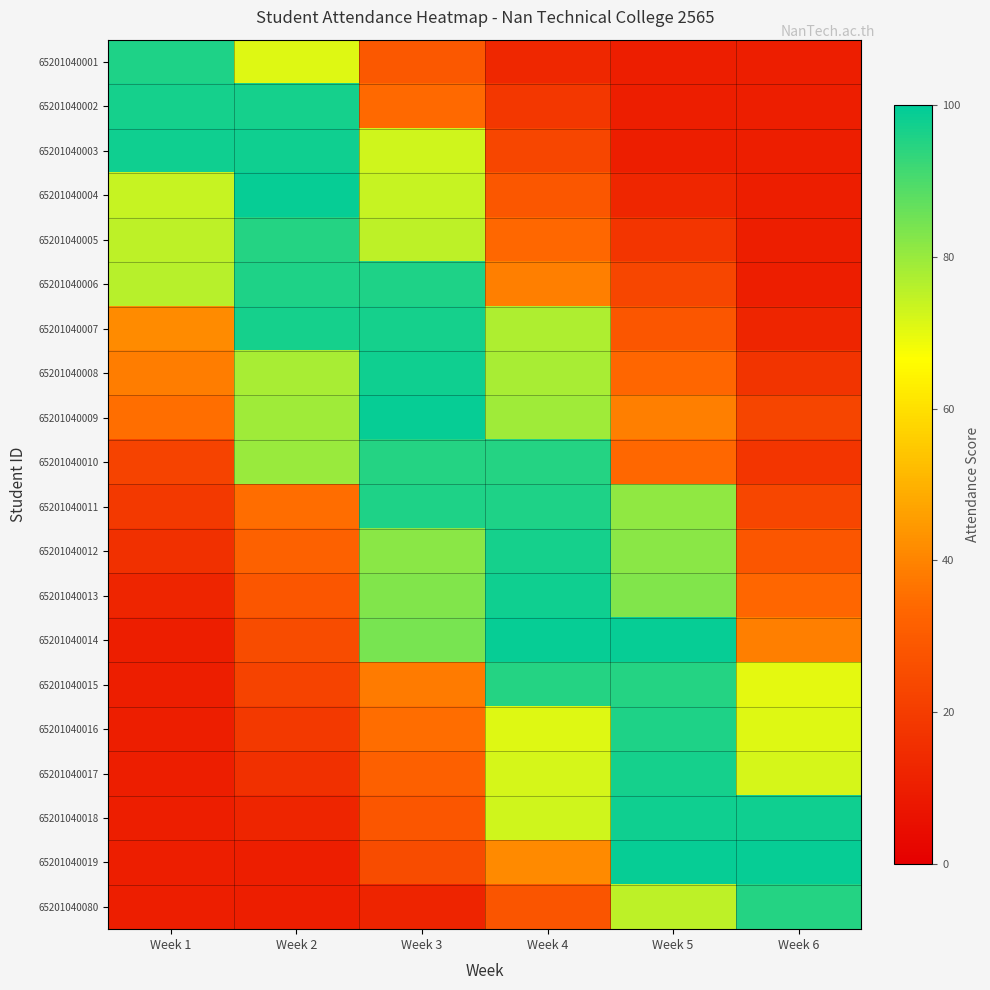

How many categories are shown in the chart?

6